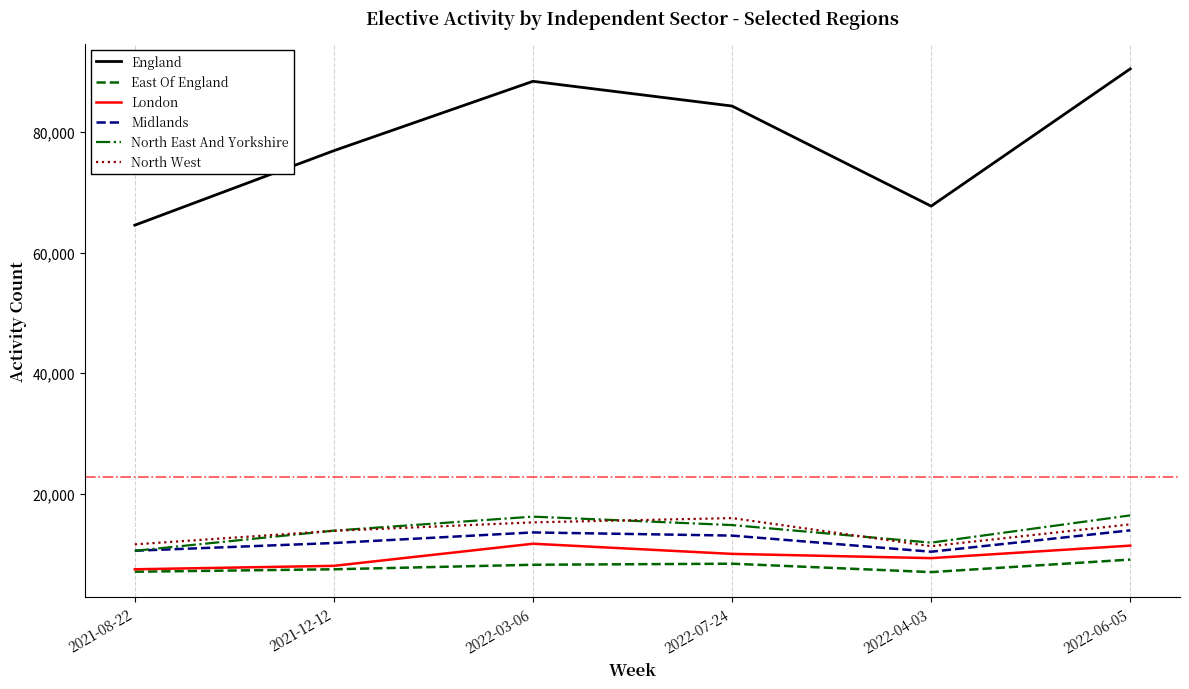

Which series changed the most between 2021-08-22 and 2022-07-24?

England